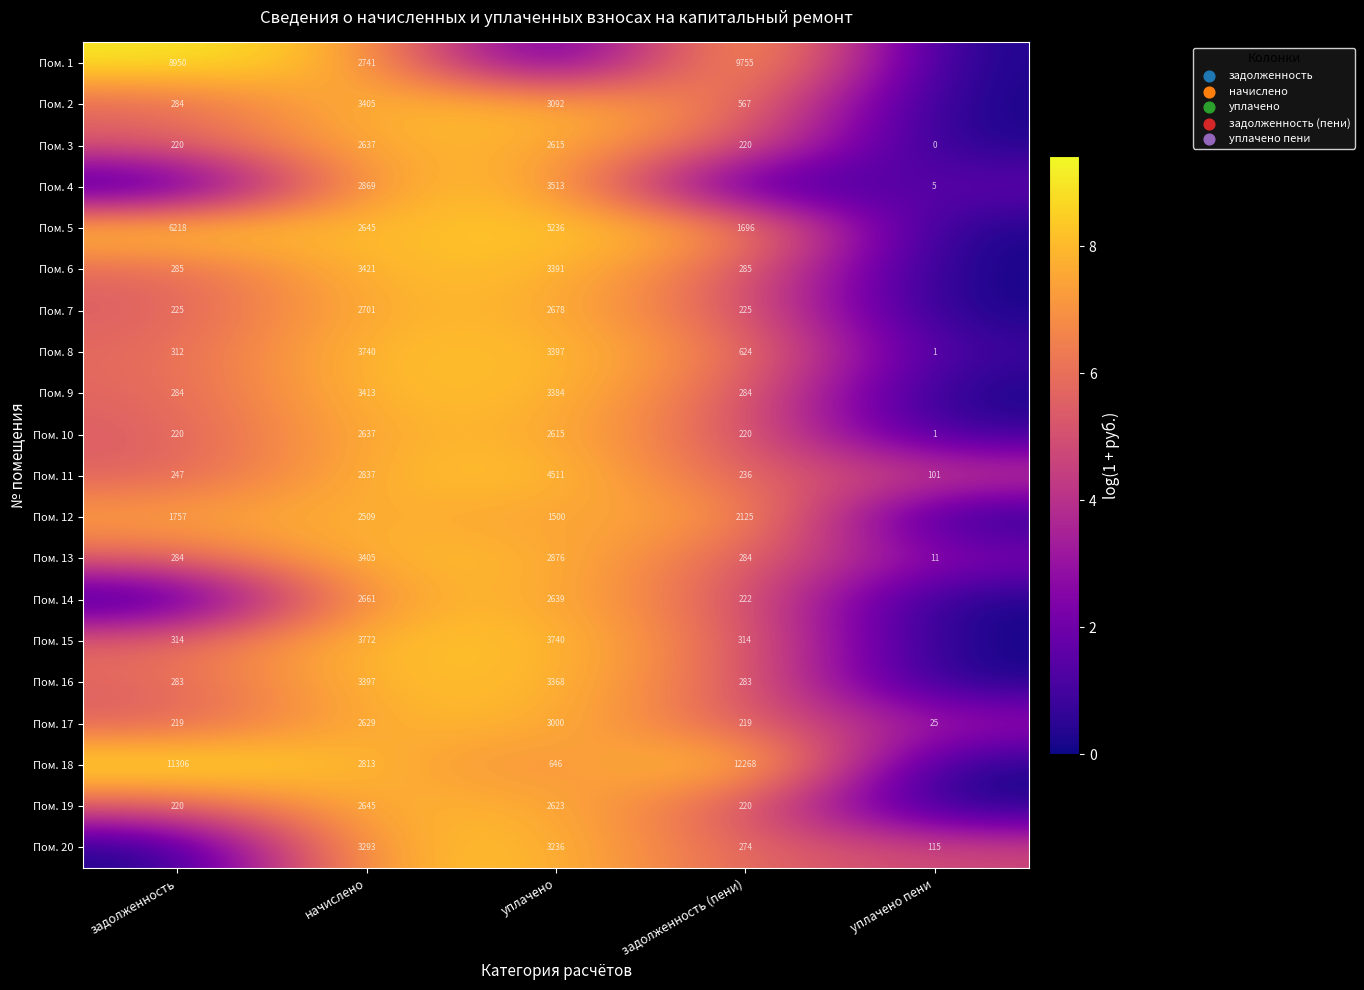

The value of Пом. 12 at задолженность is 1757. True or false?

True